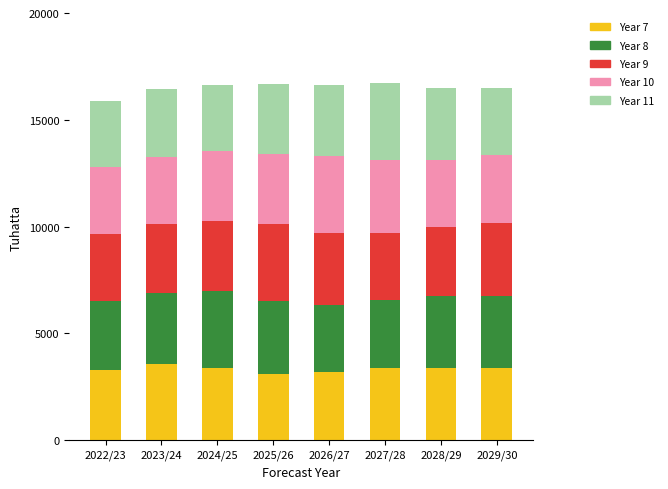

Which category has the highest value in the Year 7 series?

2023/24